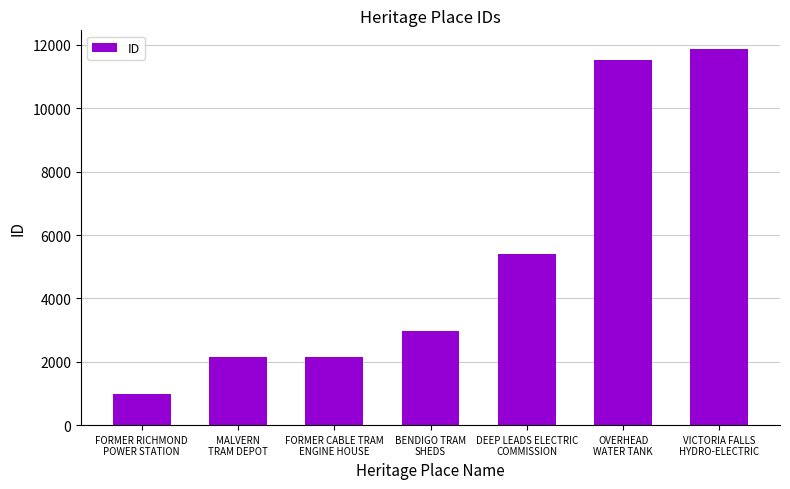

At which label is the value closest to 6425?

DEEP LEADS ELECTRIC
COMMISSION